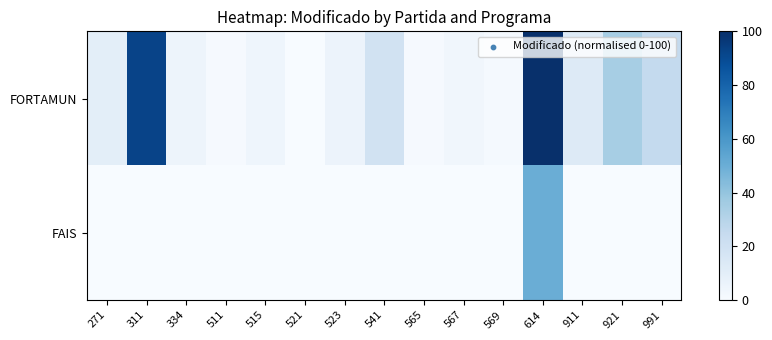

Reading left to right, extract all data points from this chart.

FORTAMUN: 271=9.8	311=92.6	334=5.0	511=0.9	515=4.6	521=0.0	523=5.6	541=18.9	565=0.8	567=3.4	569=1.2	614=100.0	911=13.0	921=34.6	991=25.5
FAIS: 271=0.0	311=0.0	334=0.0	511=0.0	515=0.0	521=0.0	523=0.0	541=0.0	565=0.0	567=0.0	569=0.0	614=50.3	911=0.0	921=0.0	991=0.0